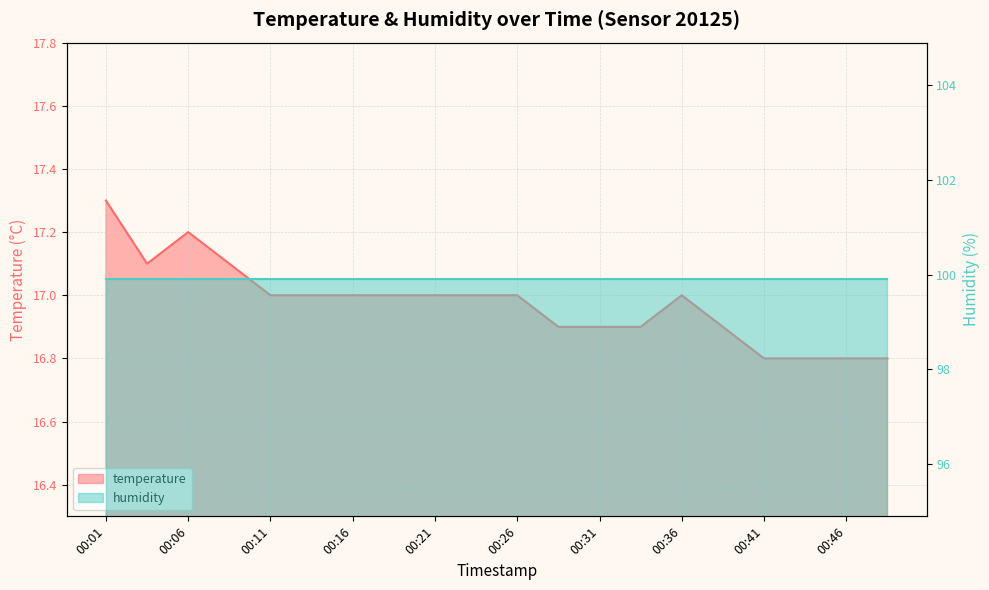

Reading left to right, transcribe all the data shown in this chart.

17.3	17.1	17.2	17.1	17.0	17.0	17.0	17.0	17.0	17.0	17.0	16.9	16.9	16.9	17.0	16.9	16.8	16.8	16.8	16.8